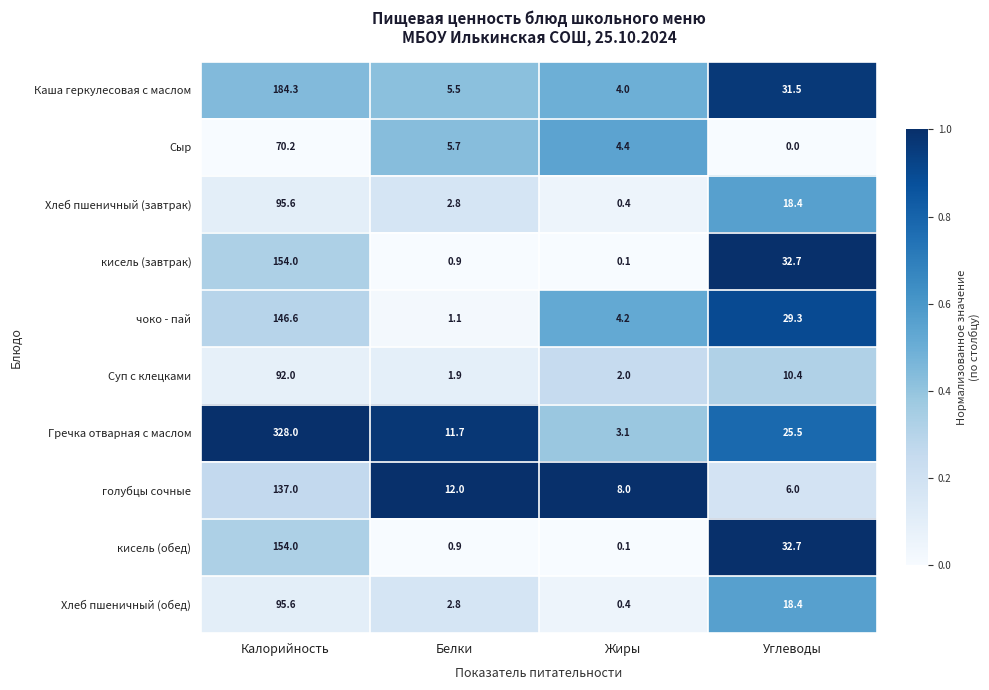

What is the maximum value for голубцы сочные?

137.0